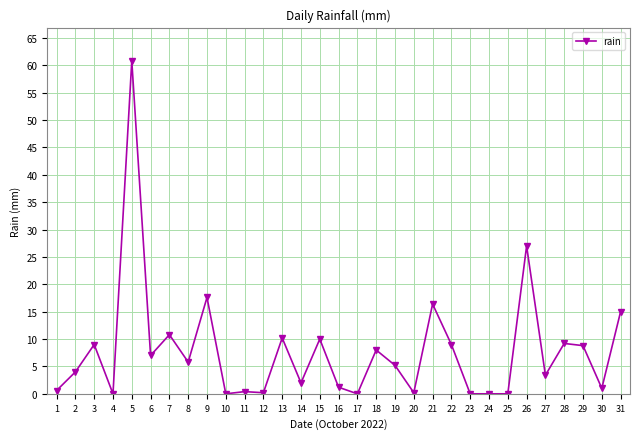

What is the difference between the maximum and minimum values?

60.8